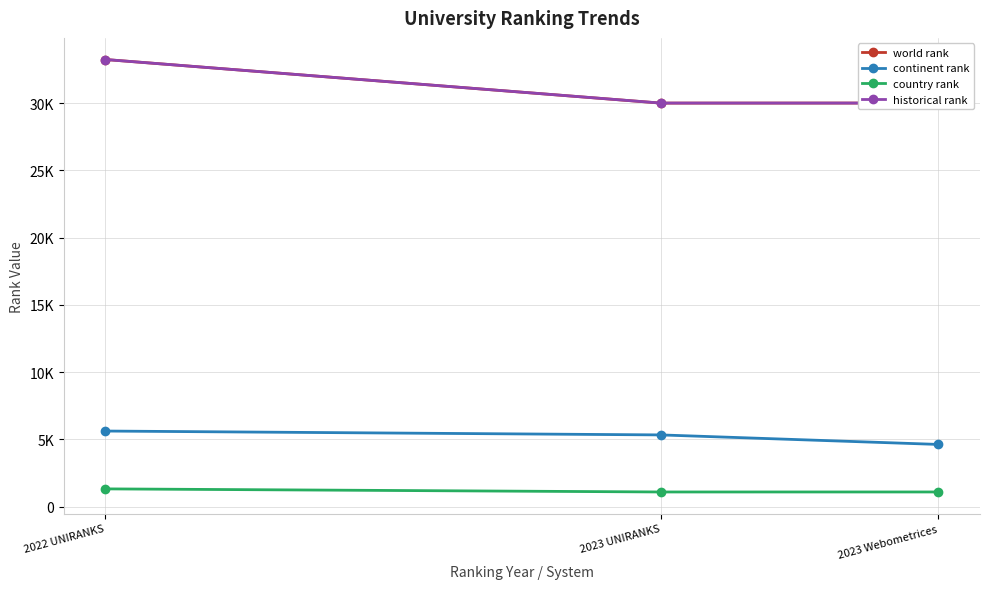

List the series in order of their peak value, lowest first.

country rank, continent rank, world rank, historical rank